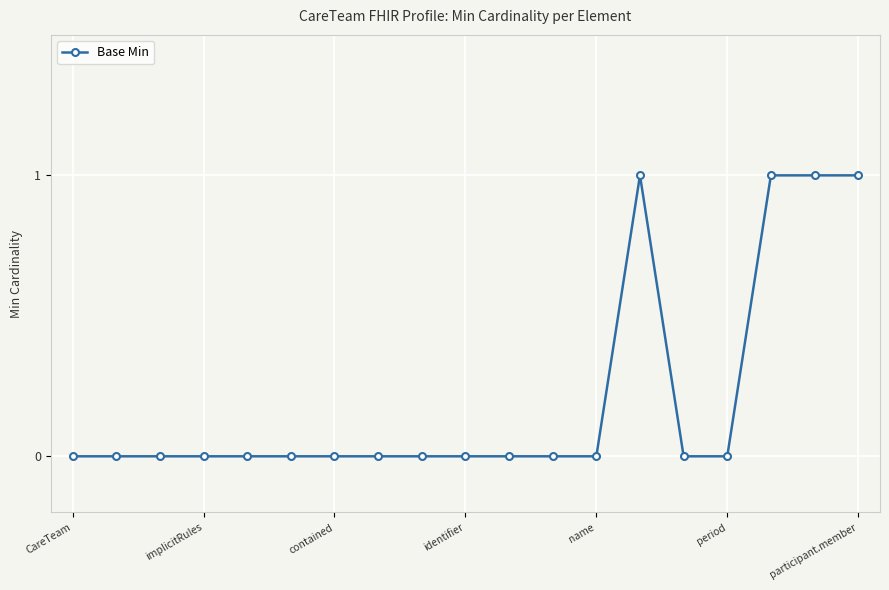

True or false: there are more than 0 points higher than both neighbors.

True